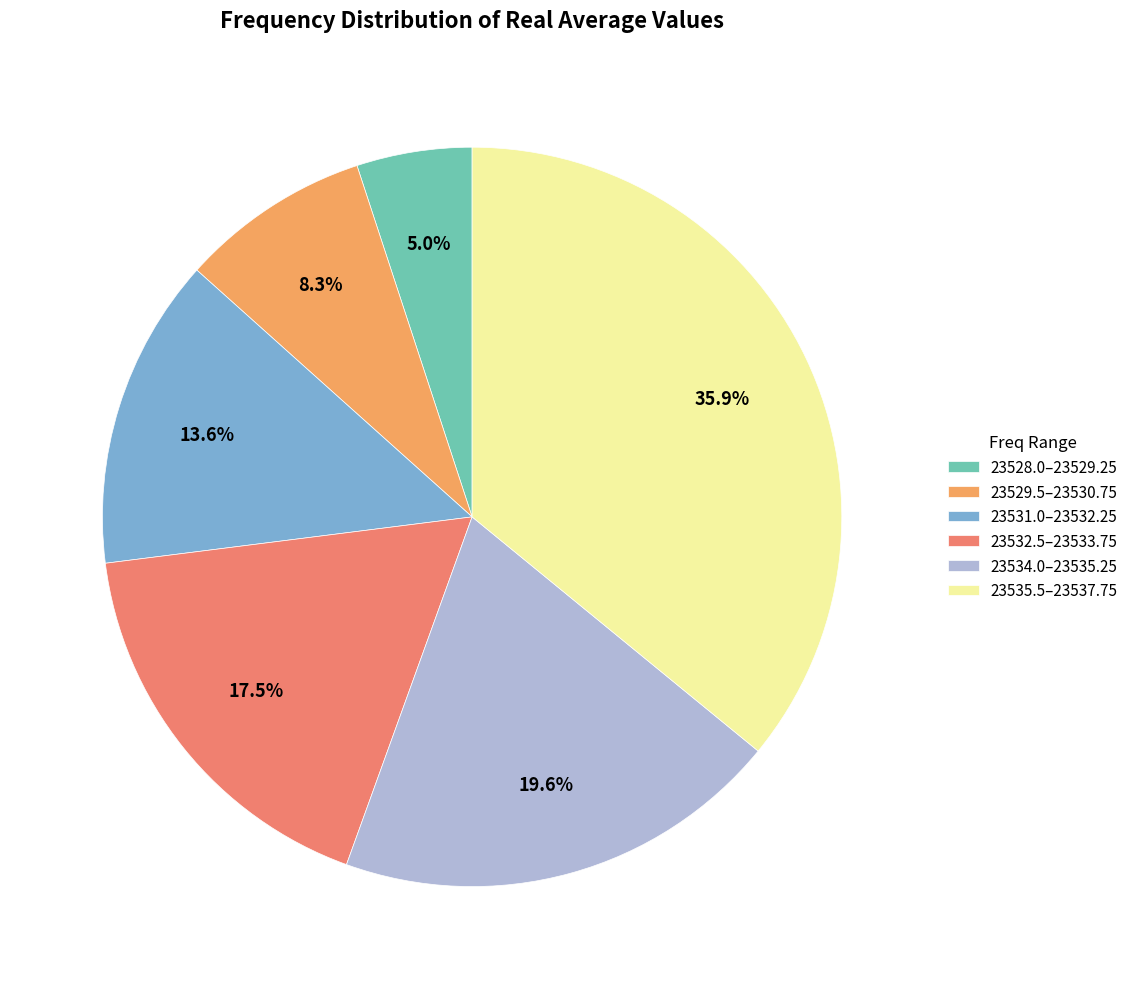

What is the largest slice in the pie chart?

23535.5–23537.75